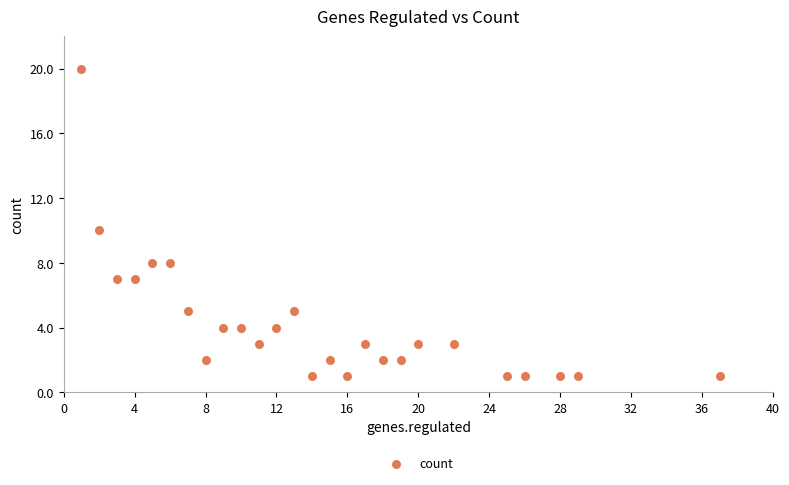

What is the range of X values (max minus min)?

36